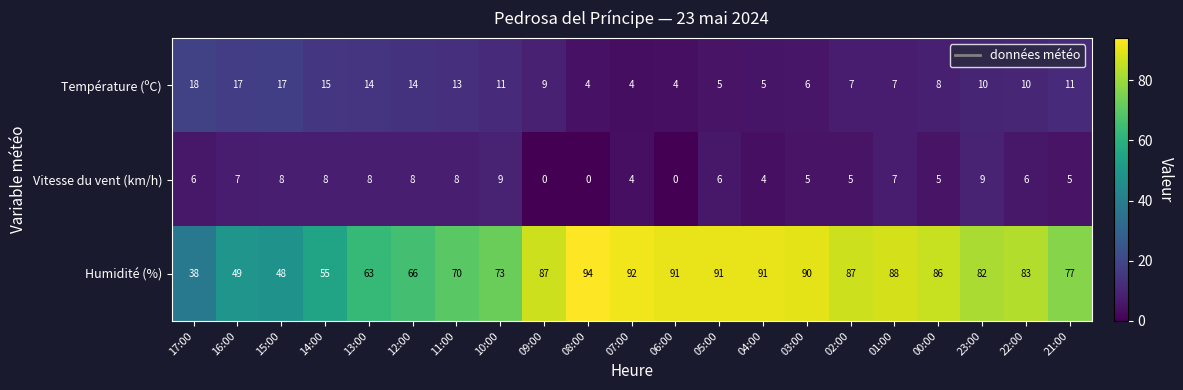

The value of Humidité (%) at 16:00 is 24. True or false?

False